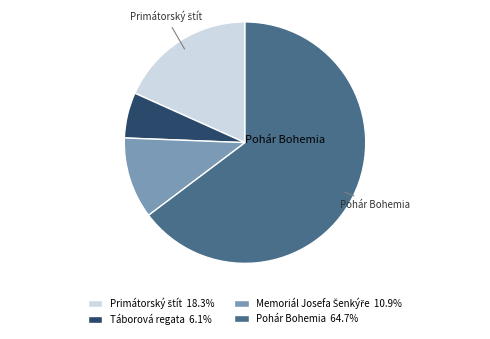

Is there any slice that represents more than half of the pie?

Yes